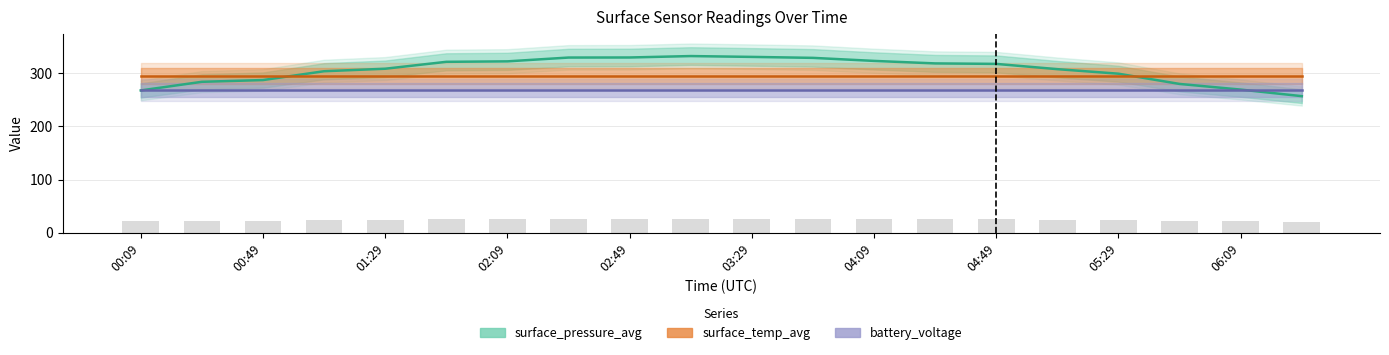

Rank the series by their maximum value, from lowest to highest.

battery_voltage, surface_temp_avg, surface_pressure_avg